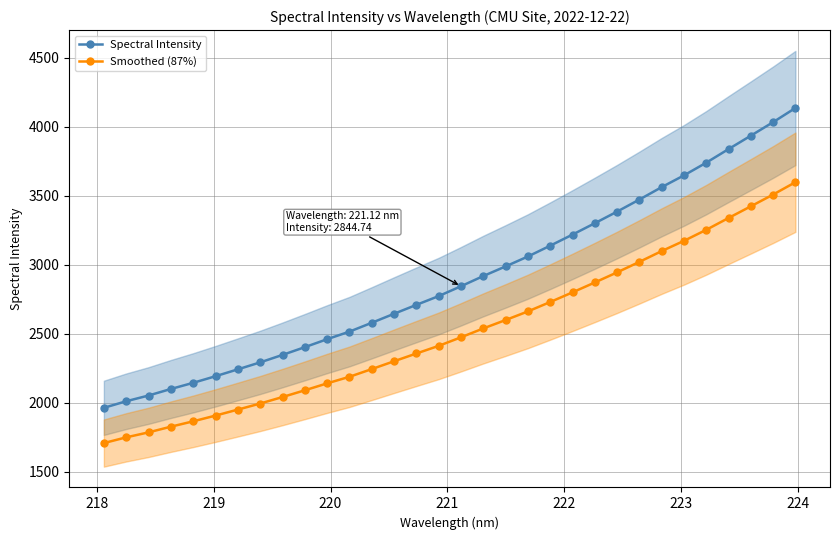

What is the value of the Spectral Intensity point at the 2nd from the left?

2011.6